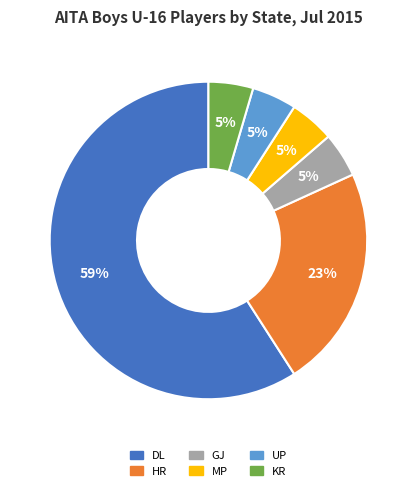

To the nearest percent, what is the average slice percentage?

17%